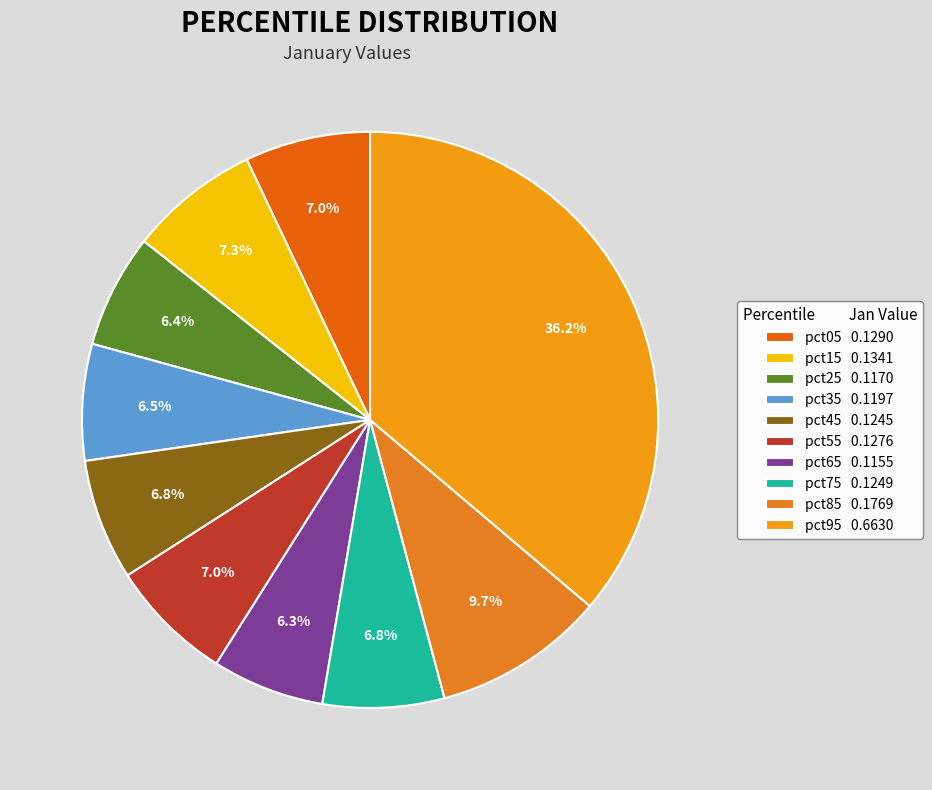

To the nearest percent, what is the difference between the largest and smallest slice percentages?

30%